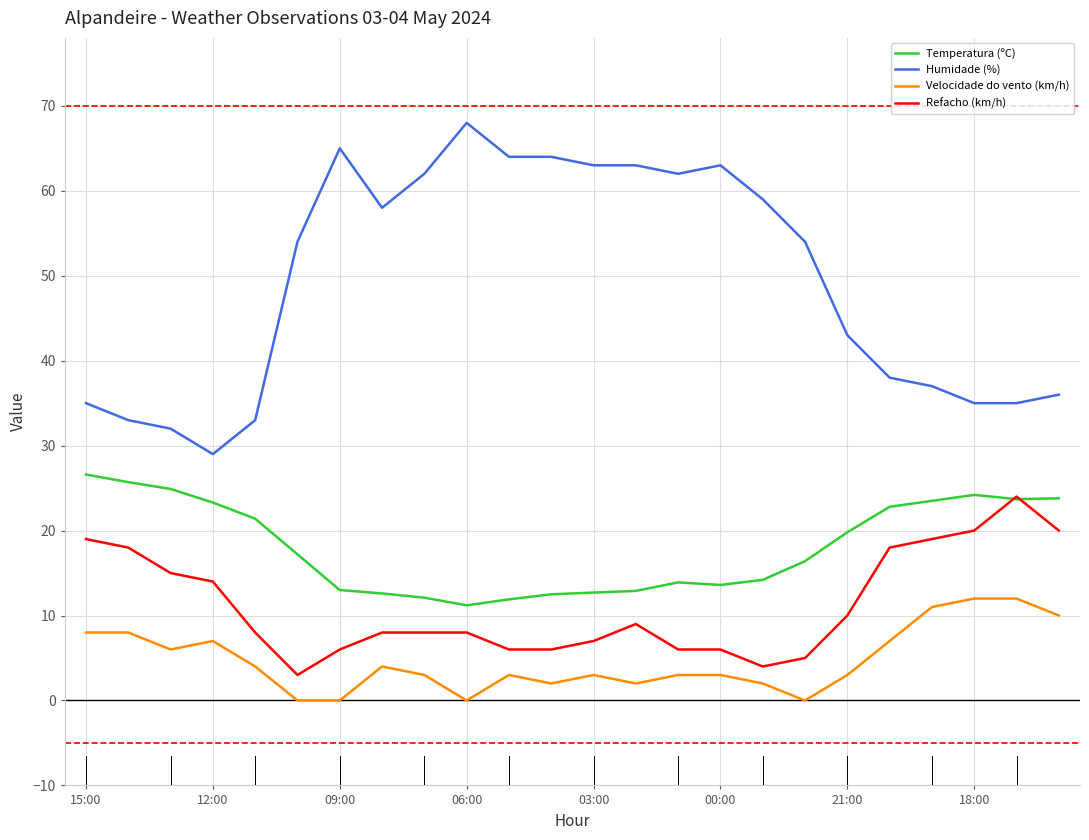

Which series has the largest total across all categories?

Humidade (%)